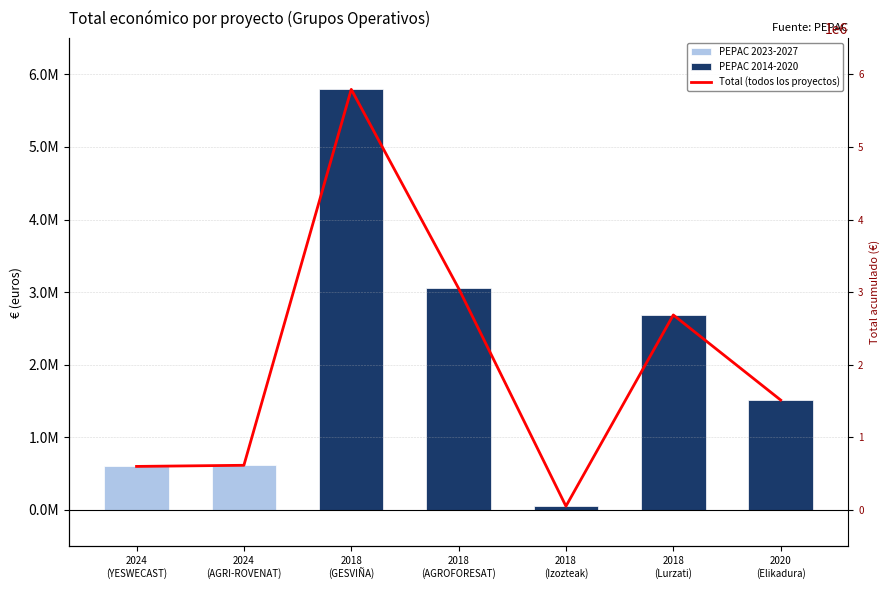

What is the total value across all series at 2018
(GESVIÑA)?

11584442